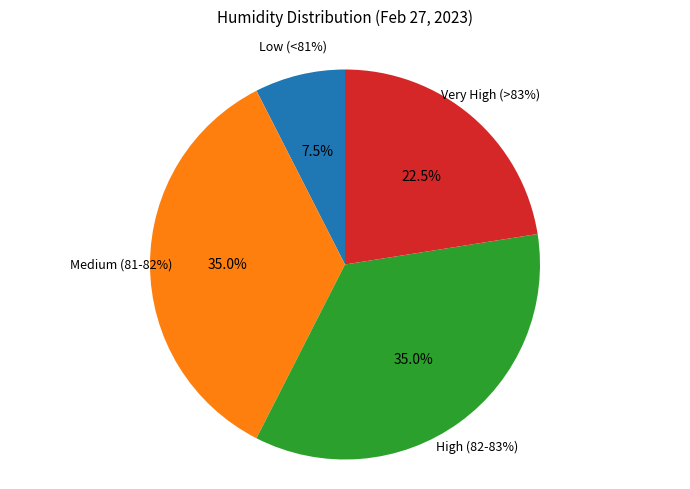

Does 34 represent more than half of the total?

No